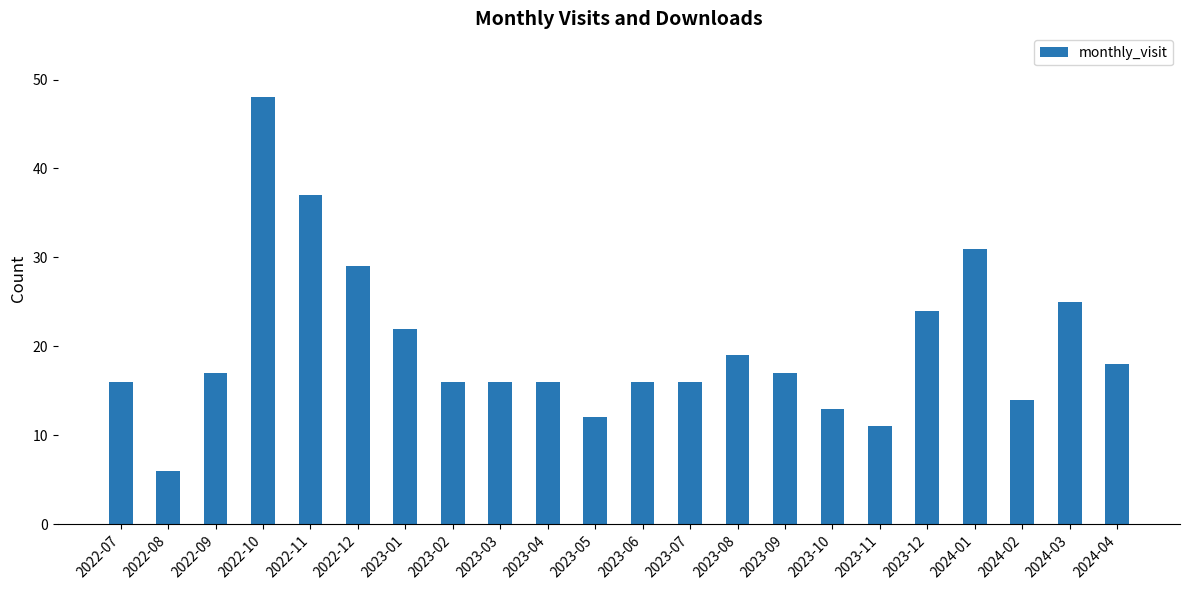

How many values are below 17?

11